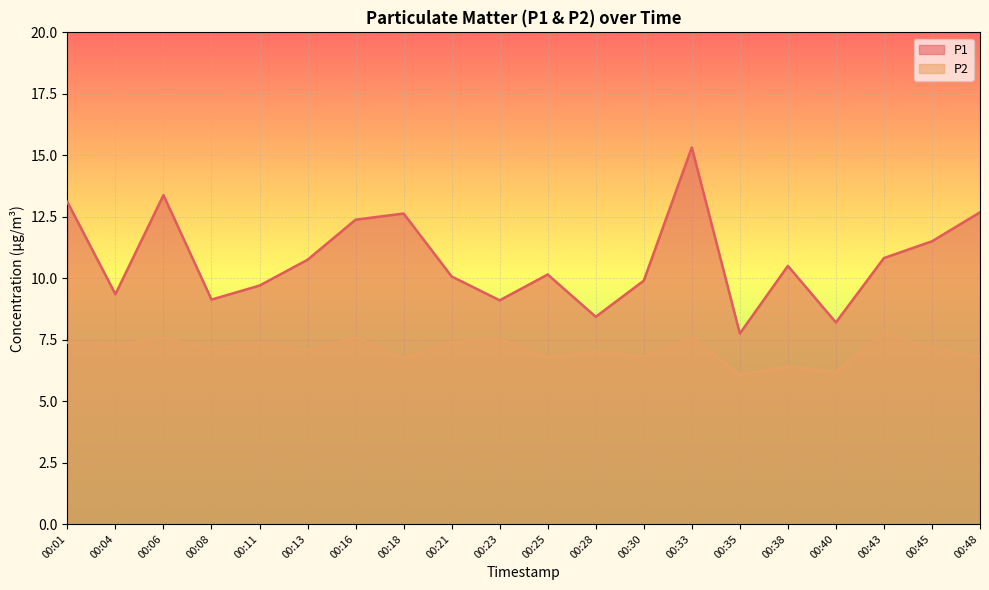

Which has a higher value, 00:08 or 00:33?

00:33